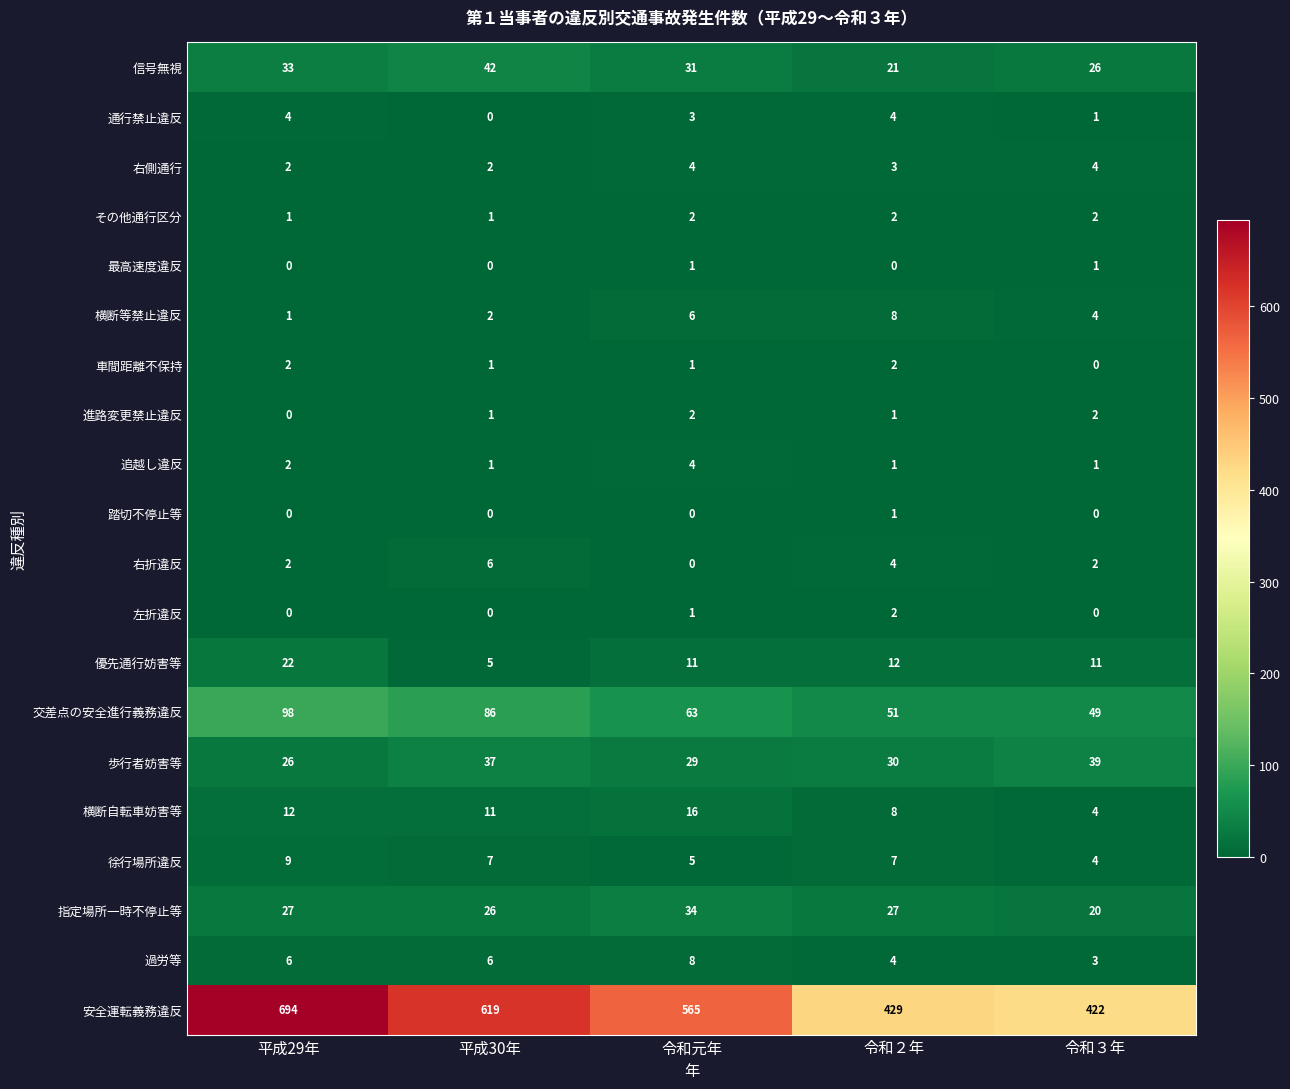

The 踏切不停止等 series shows 0 at 令和元年. True or false?

True